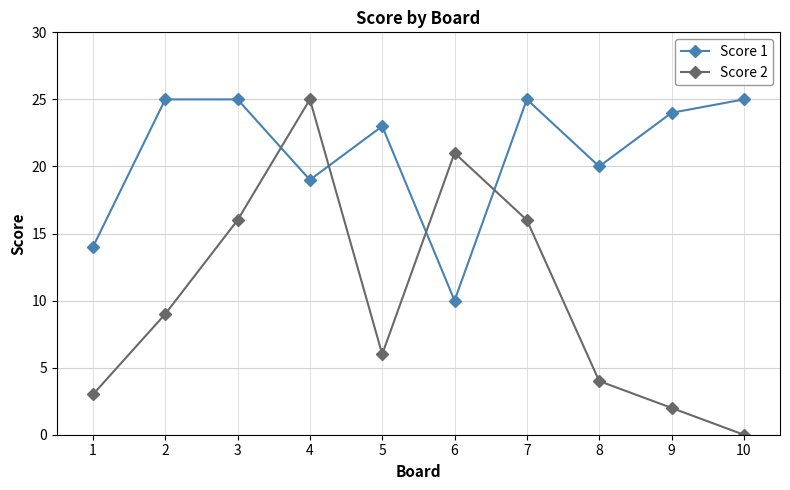

In Score 1, how many points are lower than both neighbors (excluding endpoints)?

3